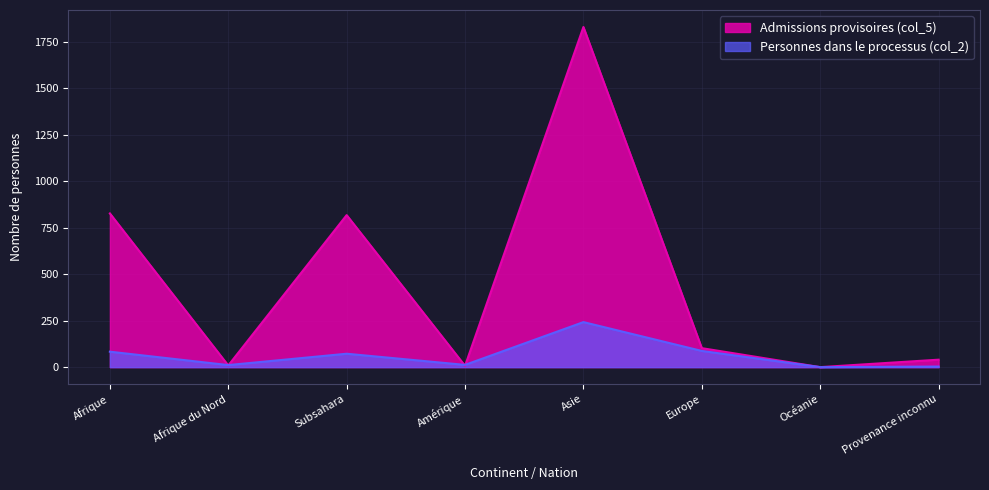

Which has a higher value, Subsahara or Amérique?

Subsahara